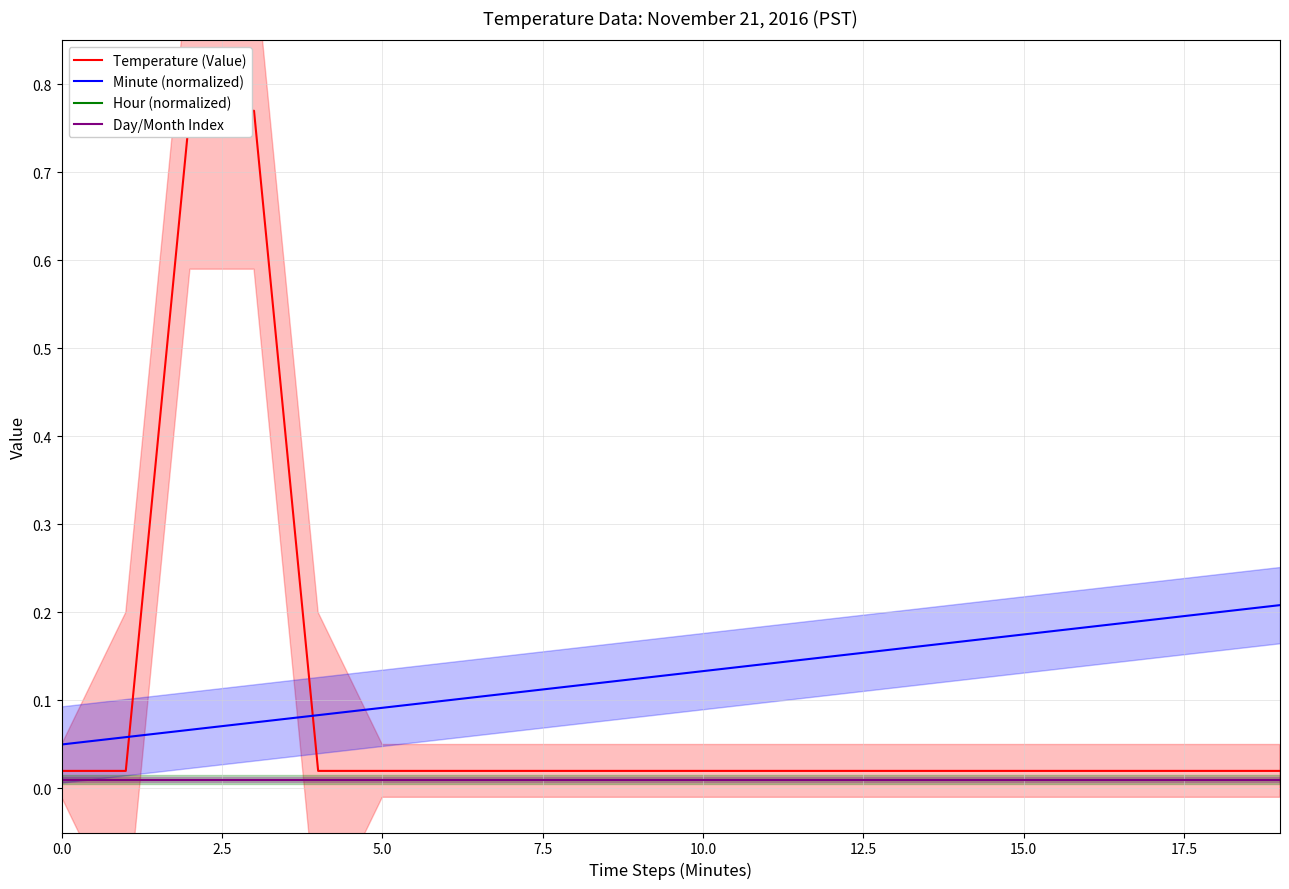

Does the chart have visible grid lines?

Yes